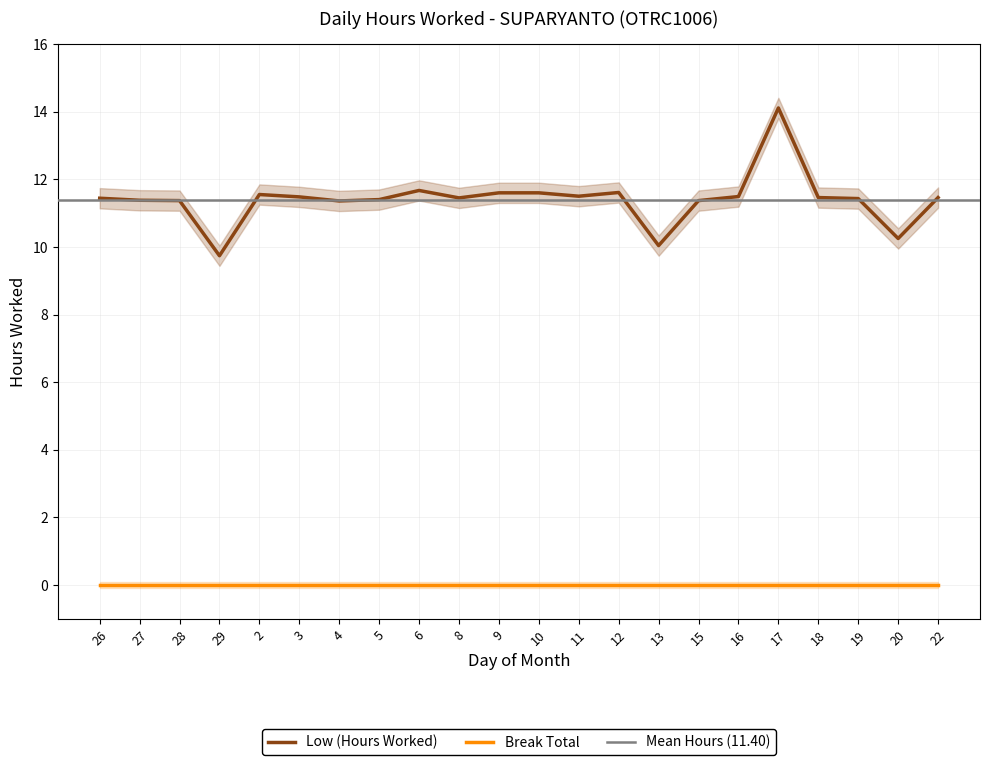

What is the change in value from 6 to 12?

-0.1